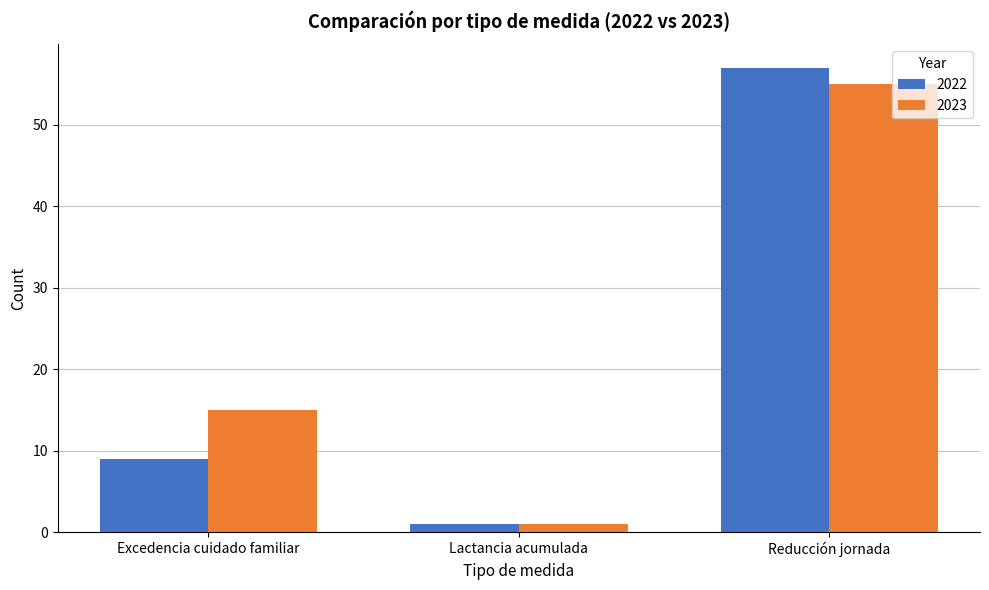

What are all the series names shown in the legend?

2022, 2023